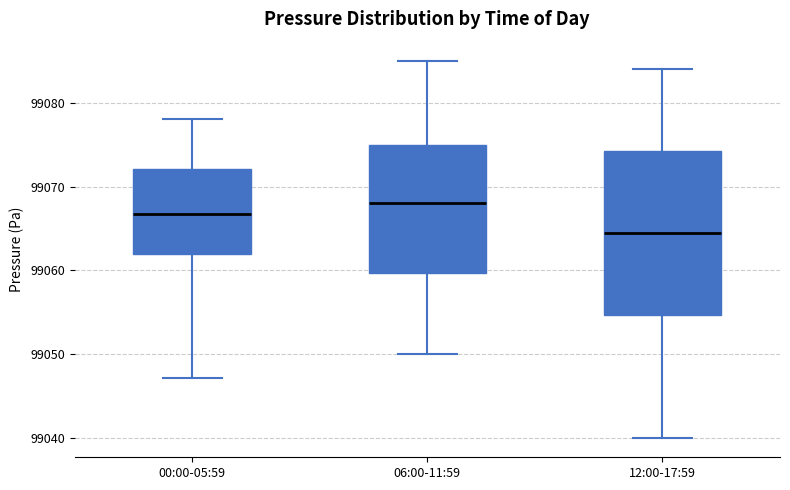

Which box is the tallest, from its lower edge to its upper edge?

12:00-17:59